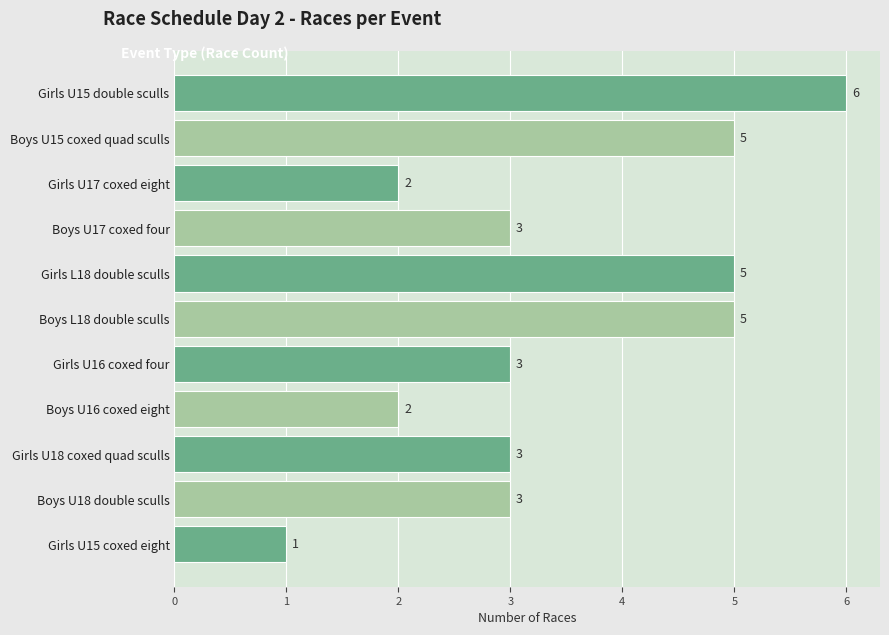

The chart shows a value of 2 at Girls U16 coxed four. True or false?

False